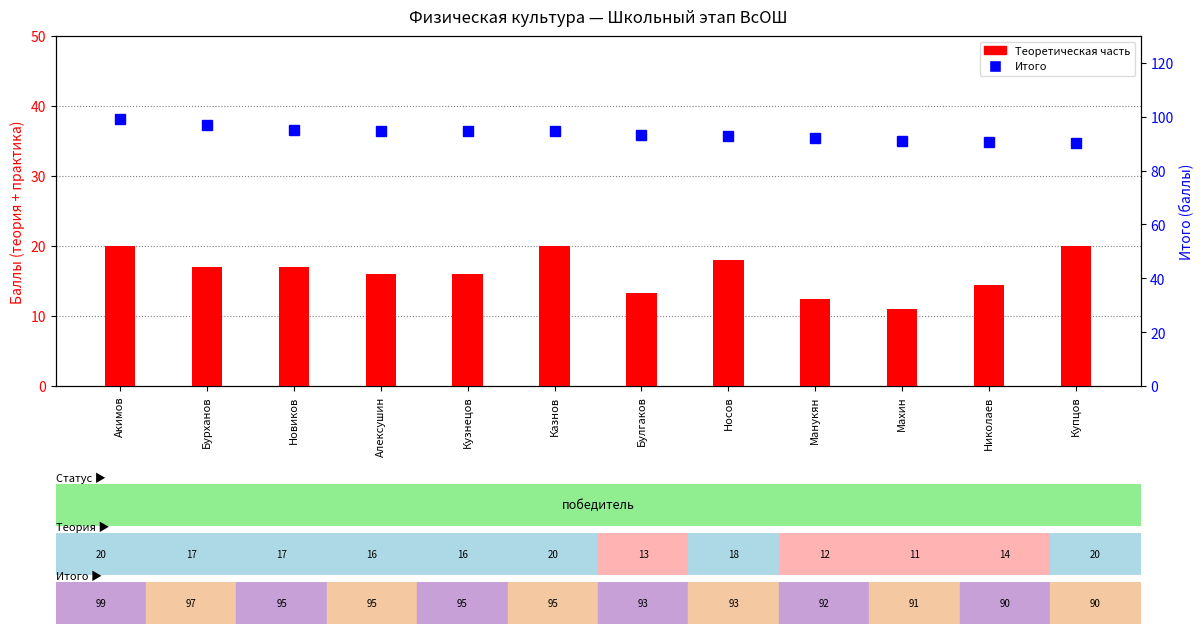

List the labels in order of Теоретическая часть value, largest first.

Акимов, Казнов, Купцов, Носов, Бурханов, Новиков, Алексушин, Кузнецов, Николаев, Булгаков, Манукян, Махин